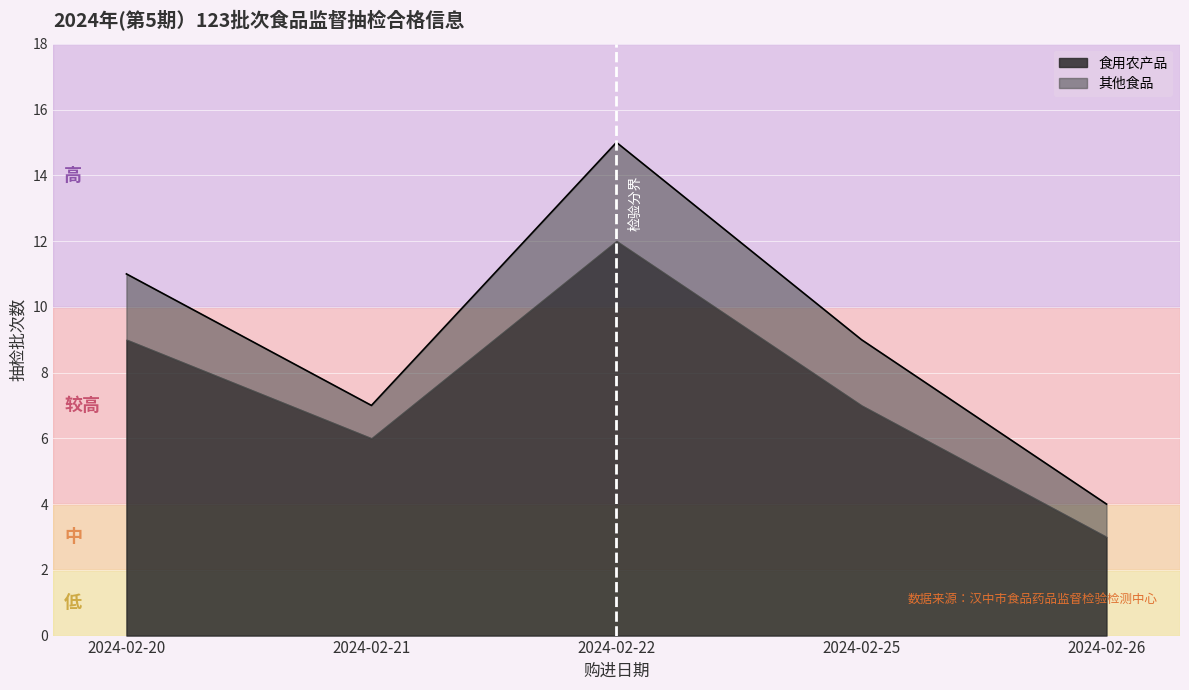

What is the smallest value displayed?

4